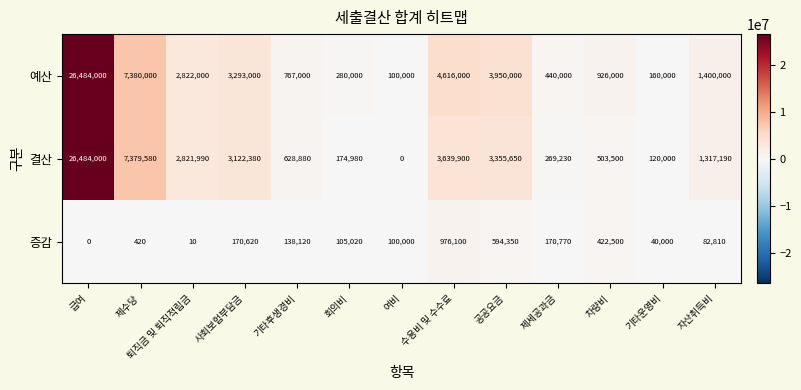

What is the greatest value displayed?

26484000